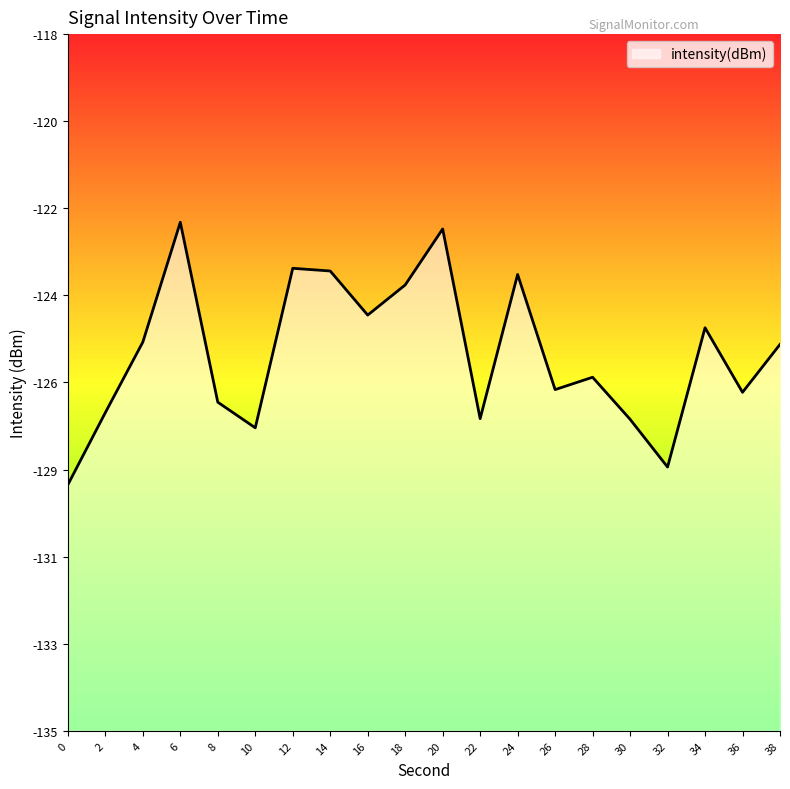

True or false: there are more than 2 points higher than both neighbors.

True